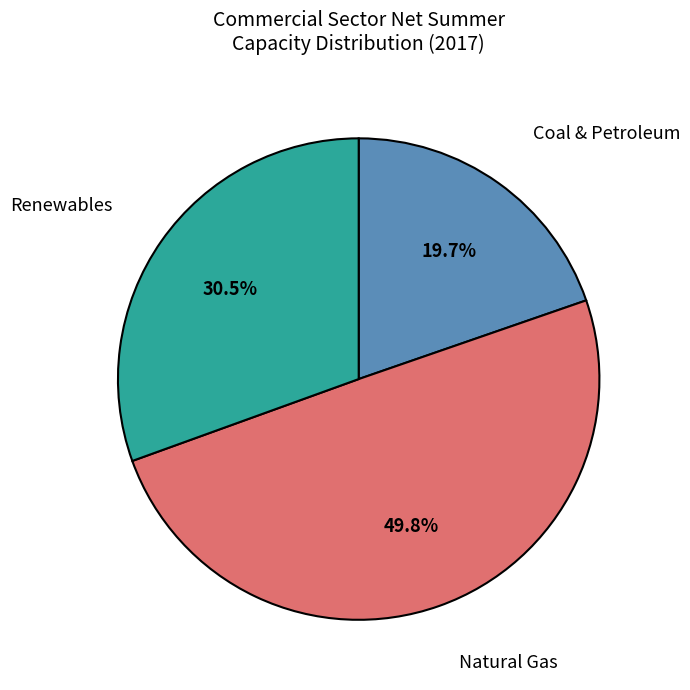

Which slice is the largest?

Natural Gas